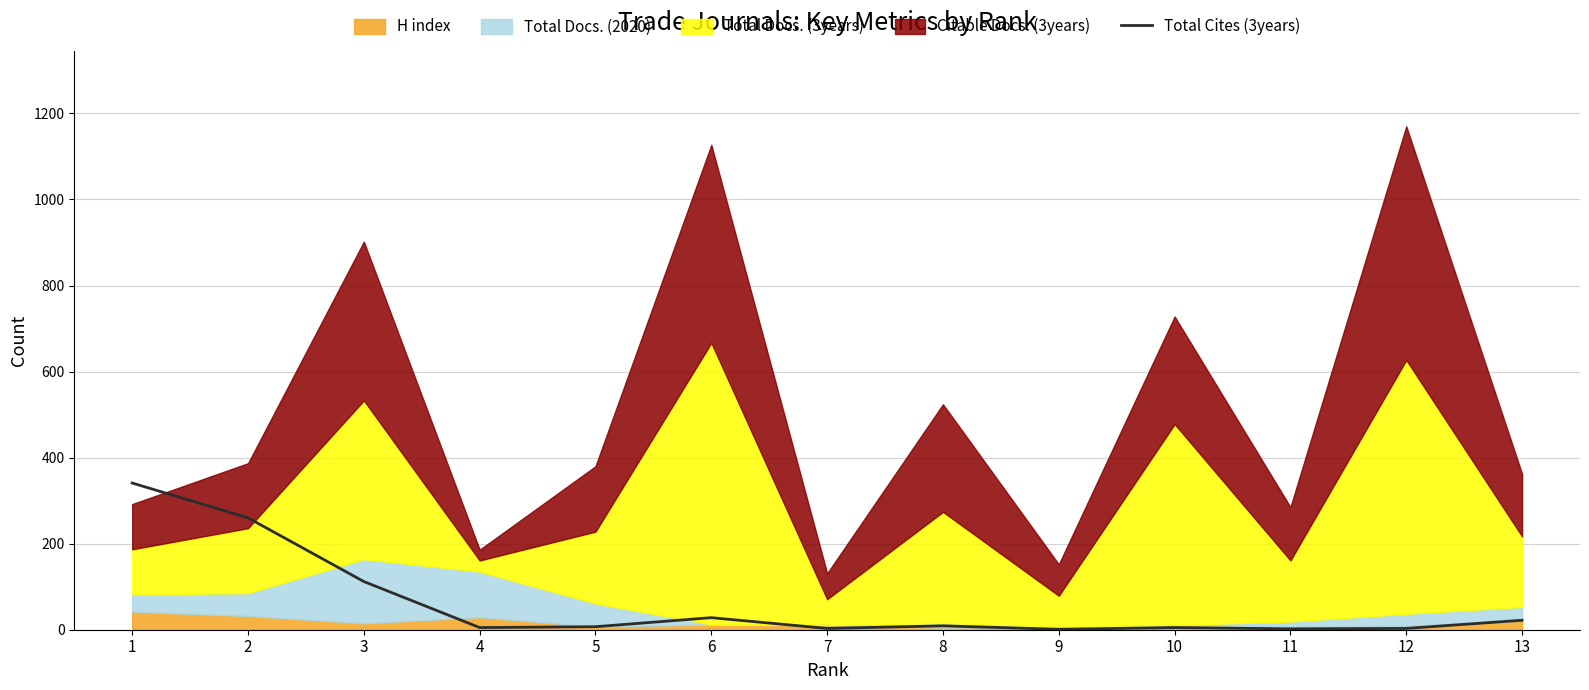

What is the difference between the second highest and second lowest values?

258